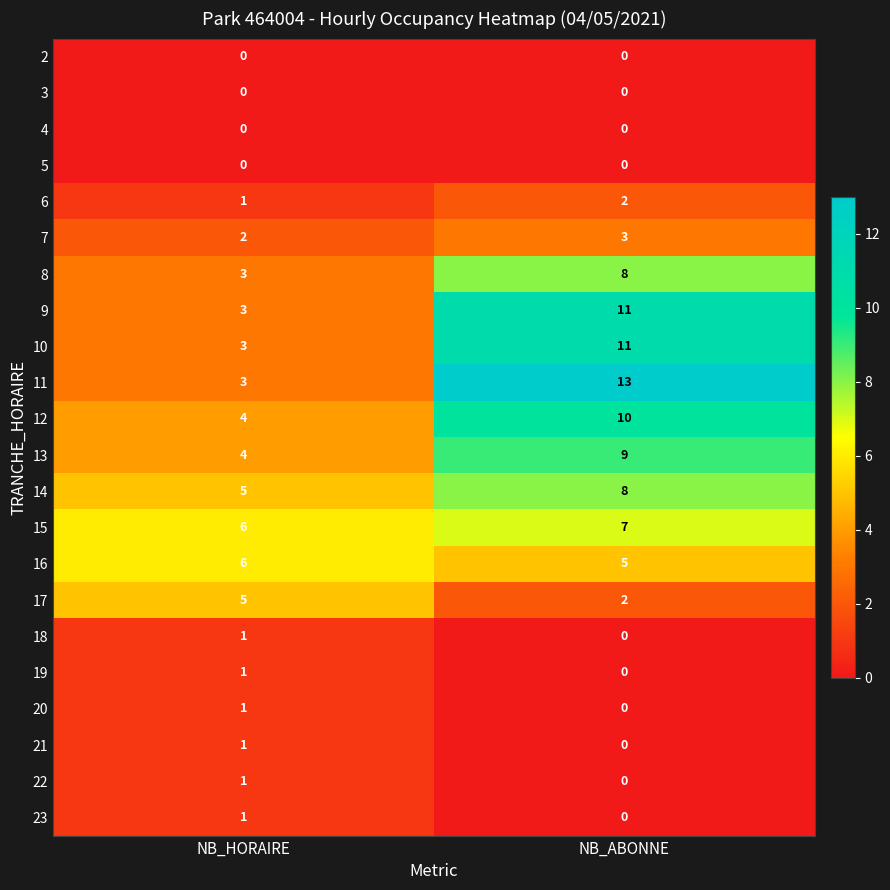

What is the average value of the 8 series?

6